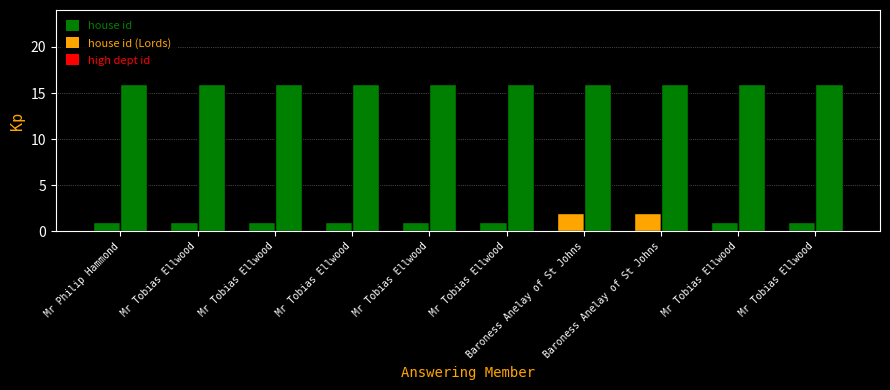

Does the chart contain any negative values?

No